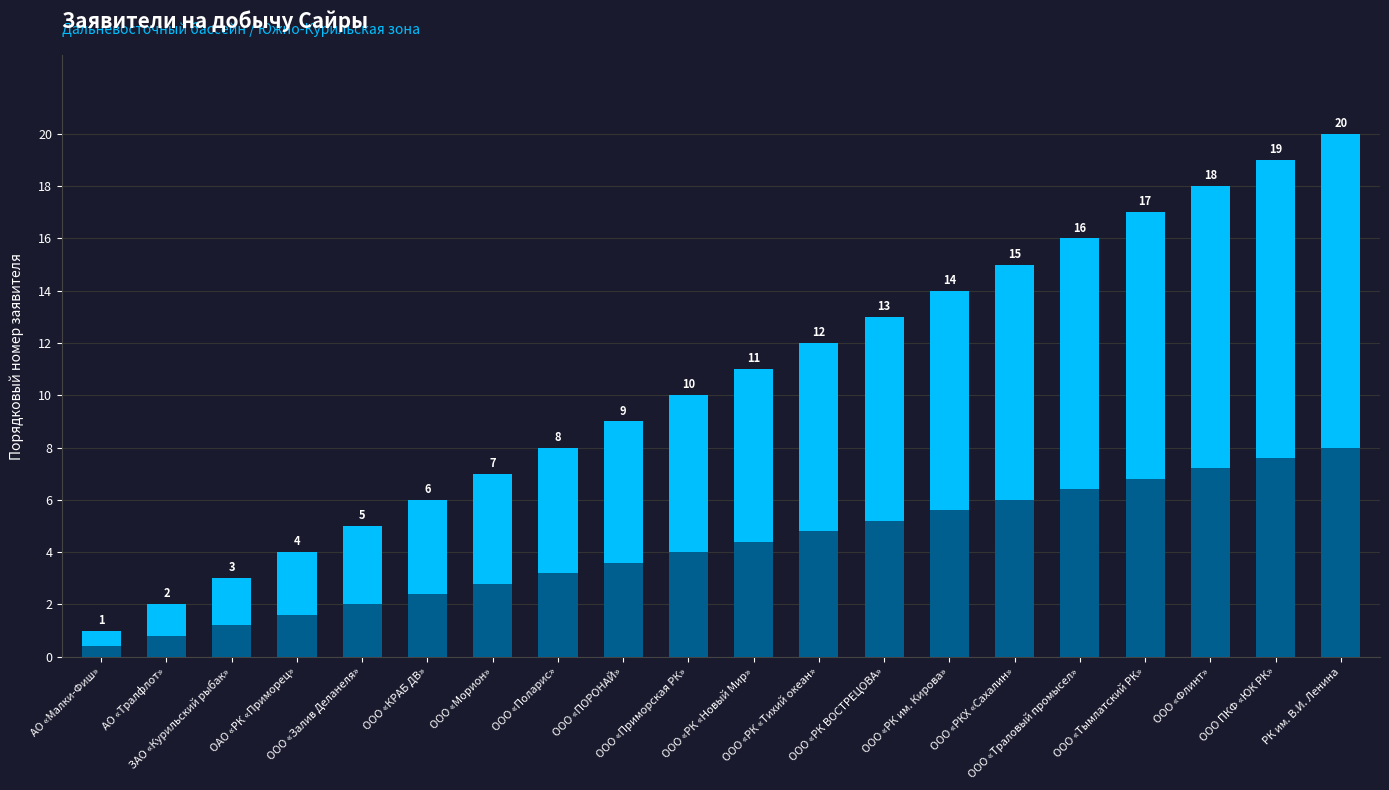

The chart shows a value of 7.6 at ООО ПКФ «ЮК РК». True or false?

True